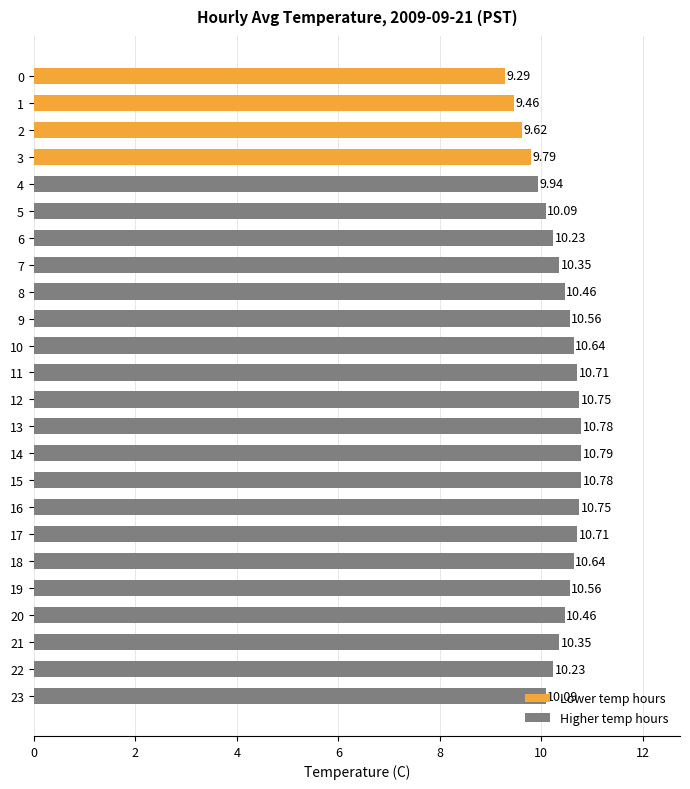

How many bars are there in total?

24